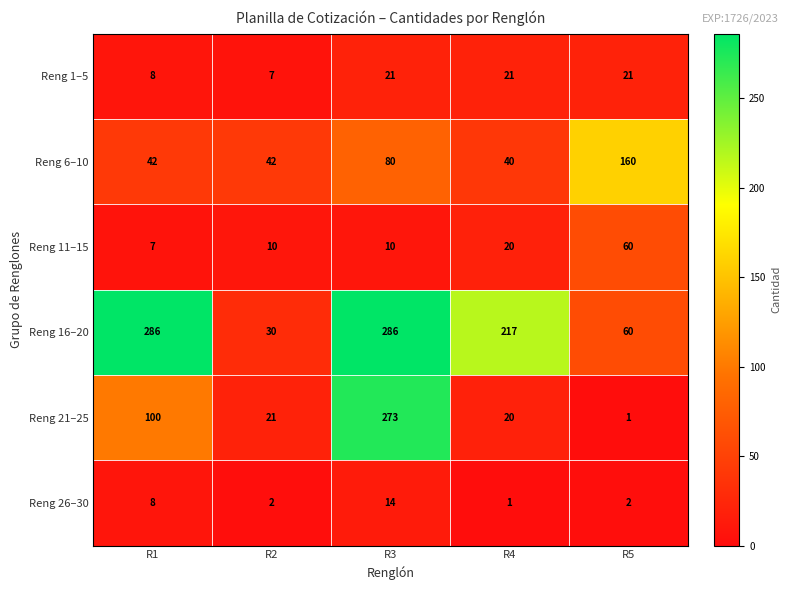

Reading left to right, transcribe all the data shown in this chart.

Reng 1–5: R1=8	R2=7	R3=21	R4=21	R5=21
Reng 6–10: R1=42	R2=42	R3=80	R4=40	R5=160
Reng 11–15: R1=7	R2=10	R3=10	R4=20	R5=60
Reng 16–20: R1=286	R2=30	R3=286	R4=217	R5=60
Reng 21–25: R1=100	R2=21	R3=273	R4=20	R5=1
Reng 26–30: R1=8	R2=2	R3=14	R4=1	R5=2